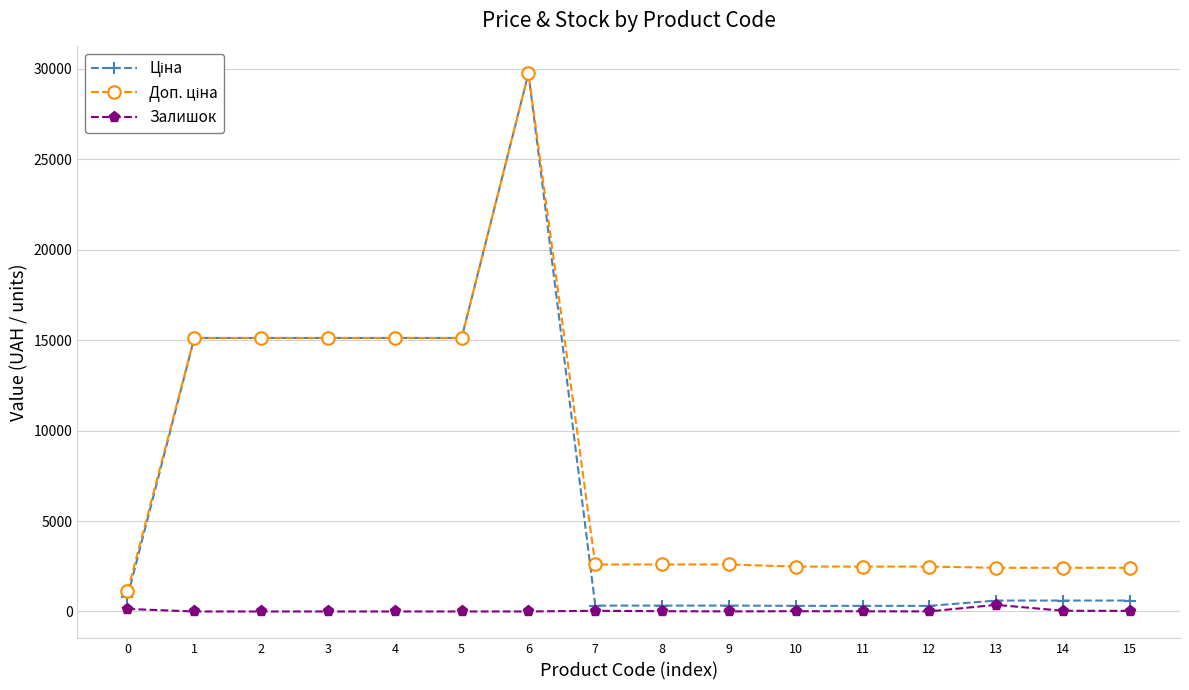

Does the chart display data point markers on the line(s)?

Yes